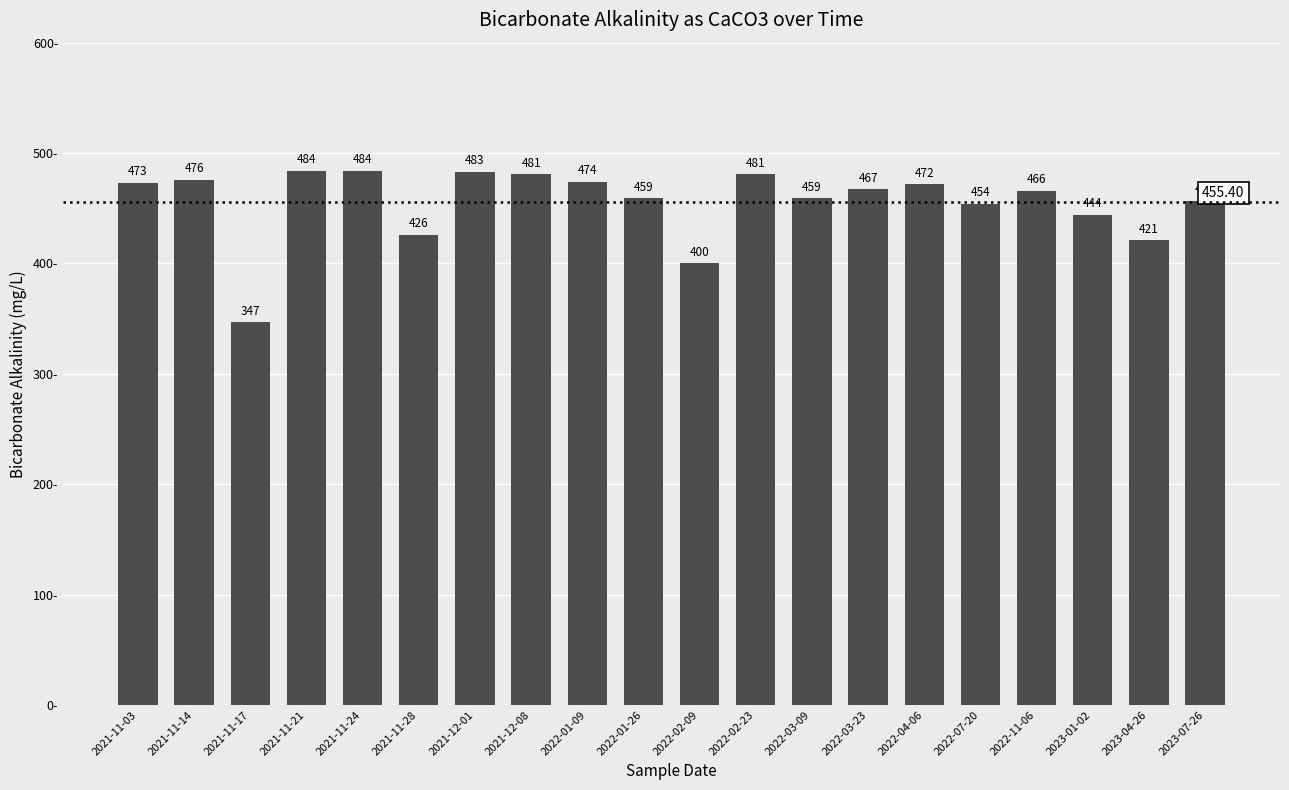

What is the change in value from 2021-11-21 to 2022-01-09?

-10